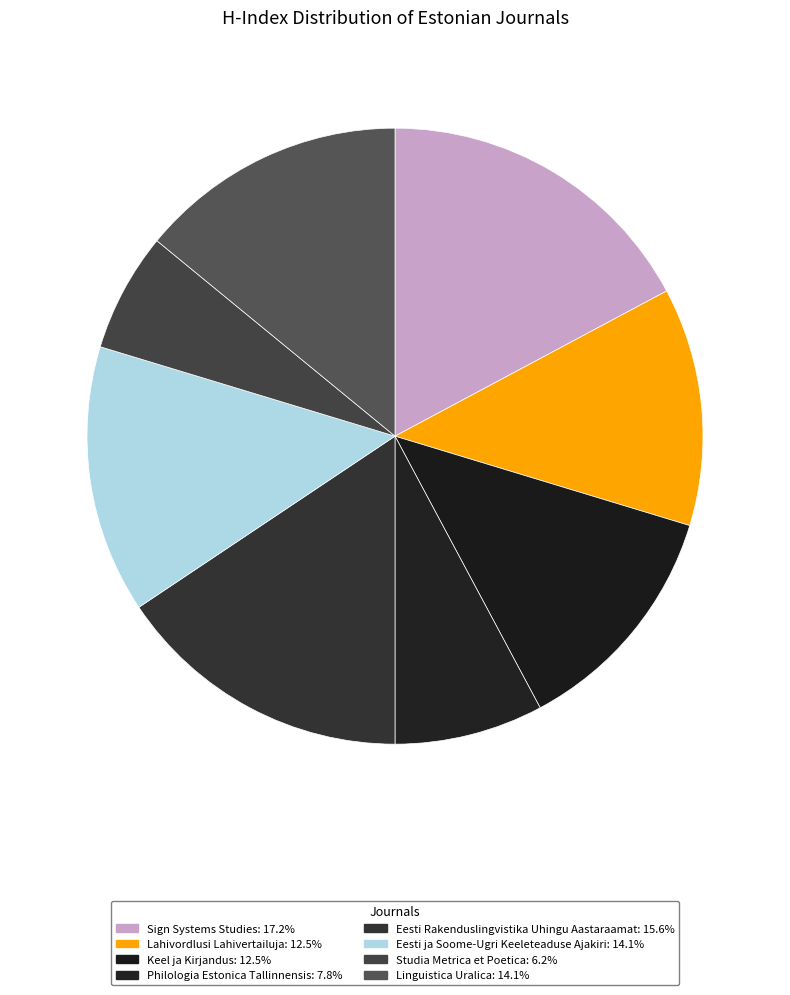

What portion of the pie excludes Keel ja Kirjandus?

87.5%